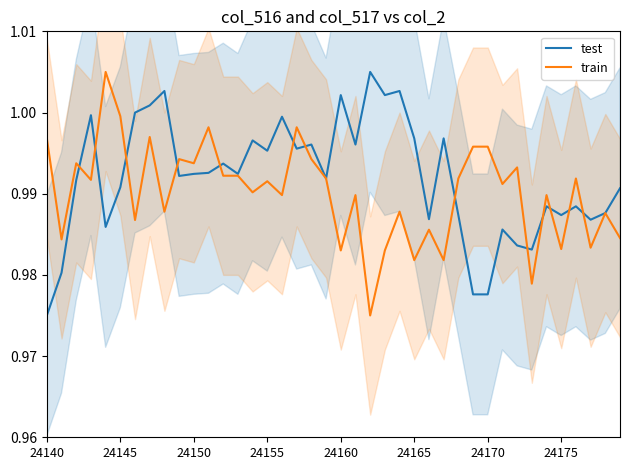

List the series in order of their peak value, highest first.

test, train